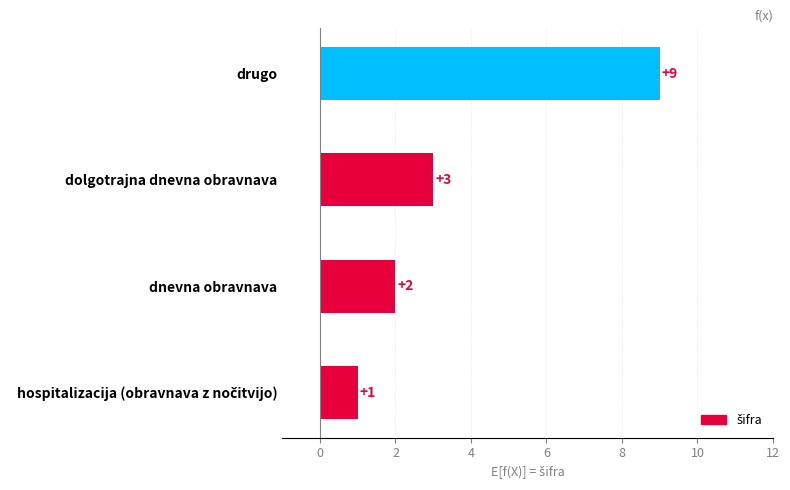

The value at dolgotrajna dnevna obravnava is 3. True or false?

True